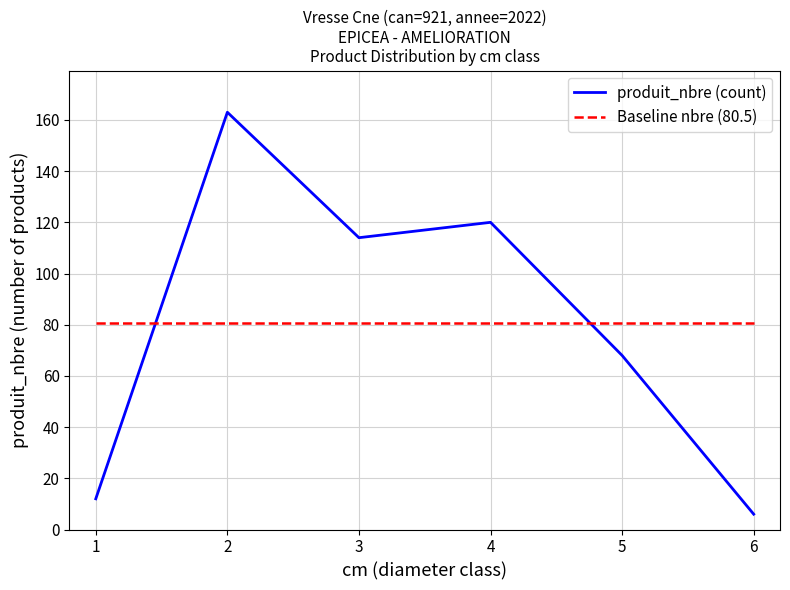

At how many categories does at least one series exceed 77?

6